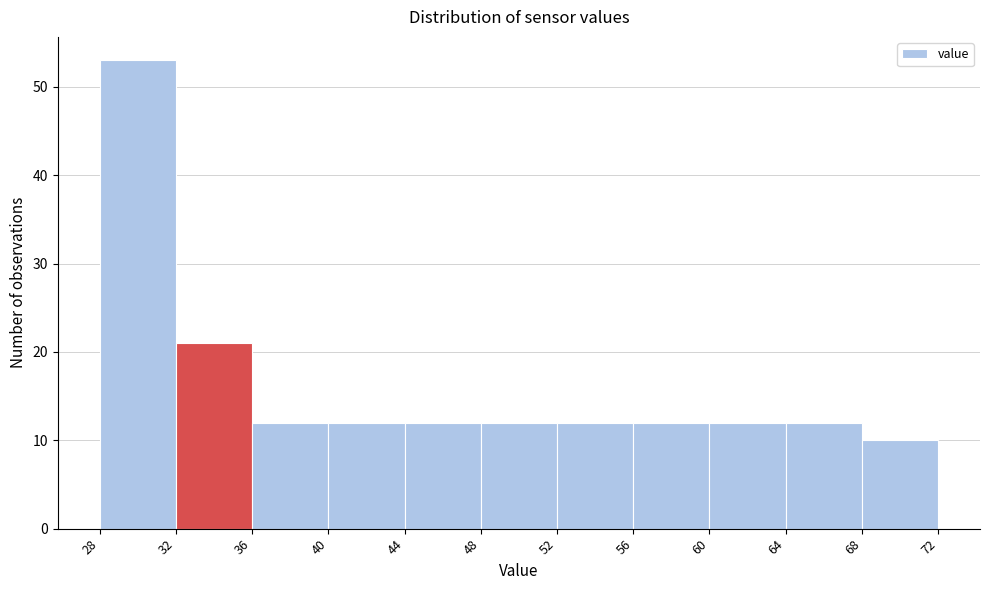

Reading left to right, list every bar in this chart as the range it spans on the x-axis followed by its height. The values are not printed on the chart, so give them approximately, as read against the axis.

28 to 32: 53
32 to 36: 21
36 to 40: 12
40 to 44: 12
44 to 48: 12
48 to 52: 12
52 to 56: 12
56 to 60: 12
60 to 64: 12
64 to 68: 12
68 to 72: 10